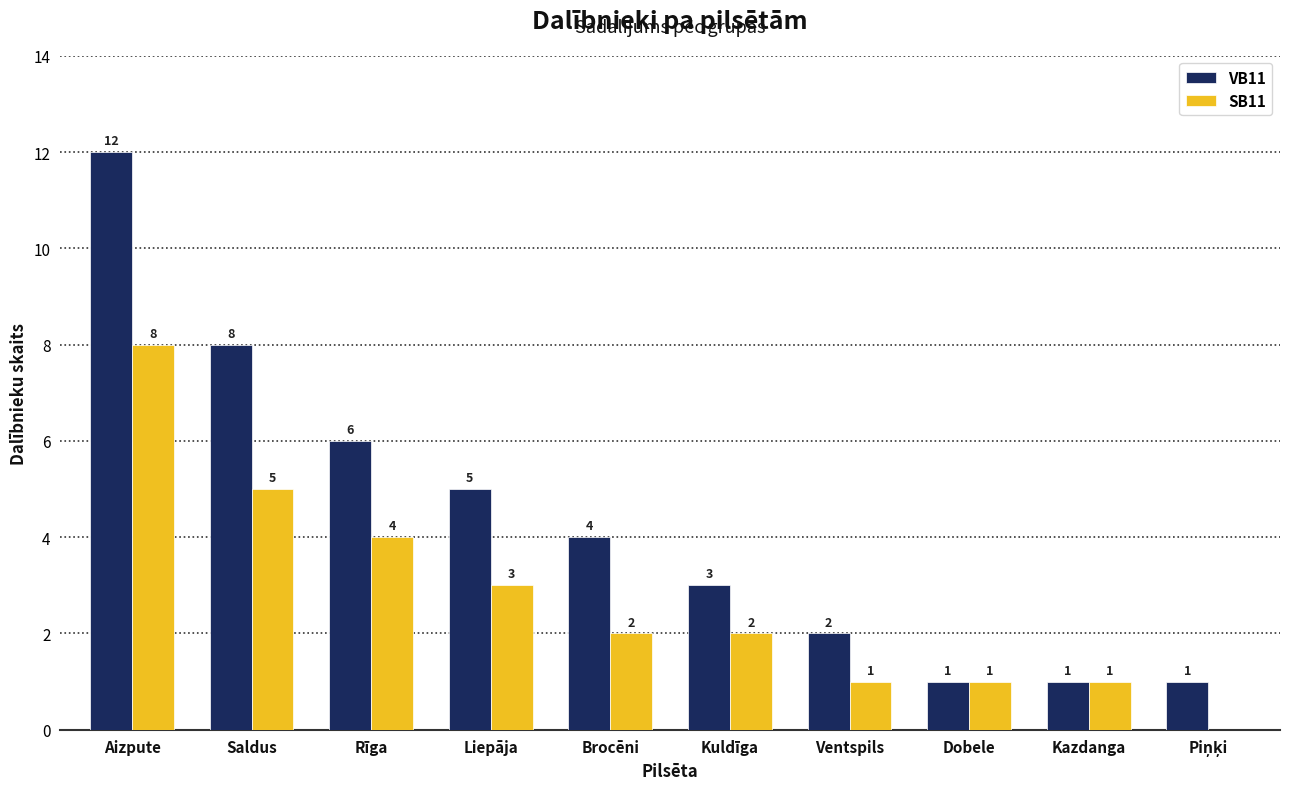

Count the SB11 values in the range 1 to 4.

7